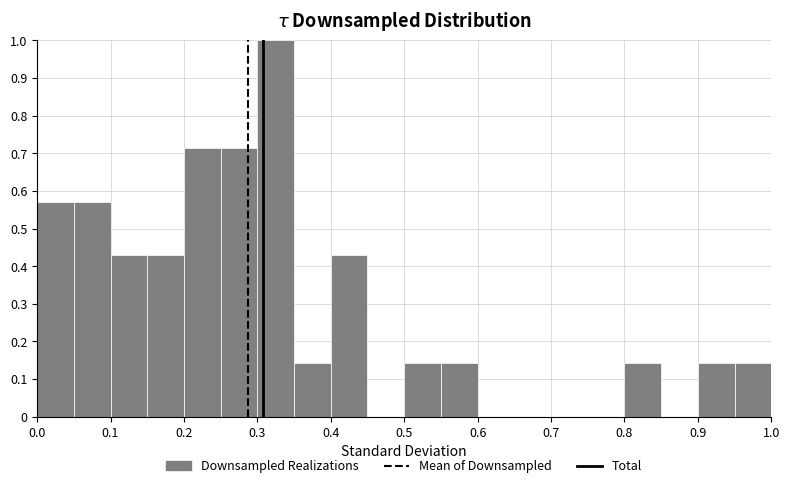

Reading left to right, list every bar in this chart as the range it spans on the x-axis followed by its height. The values are not printed on the chart, so give them approximately, as read against the axis.

0.00 to 0.05: 0.57
0.05 to 0.10: 0.57
0.10 to 0.15: 0.43
0.15 to 0.20: 0.43
0.20 to 0.25: 0.71
0.25 to 0.30: 0.71
0.30 to 0.35: 1.00
0.35 to 0.40: 0.14
0.40 to 0.45: 0.43
0.45 to 0.50: 0
0.50 to 0.55: 0.14
0.55 to 0.60: 0.14
0.60 to 0.65: 0
0.65 to 0.70: 0
0.70 to 0.75: 0
0.75 to 0.80: 0
0.80 to 0.85: 0.14
0.85 to 0.90: 0
0.90 to 0.95: 0.14
0.95 to 1.00: 0.14